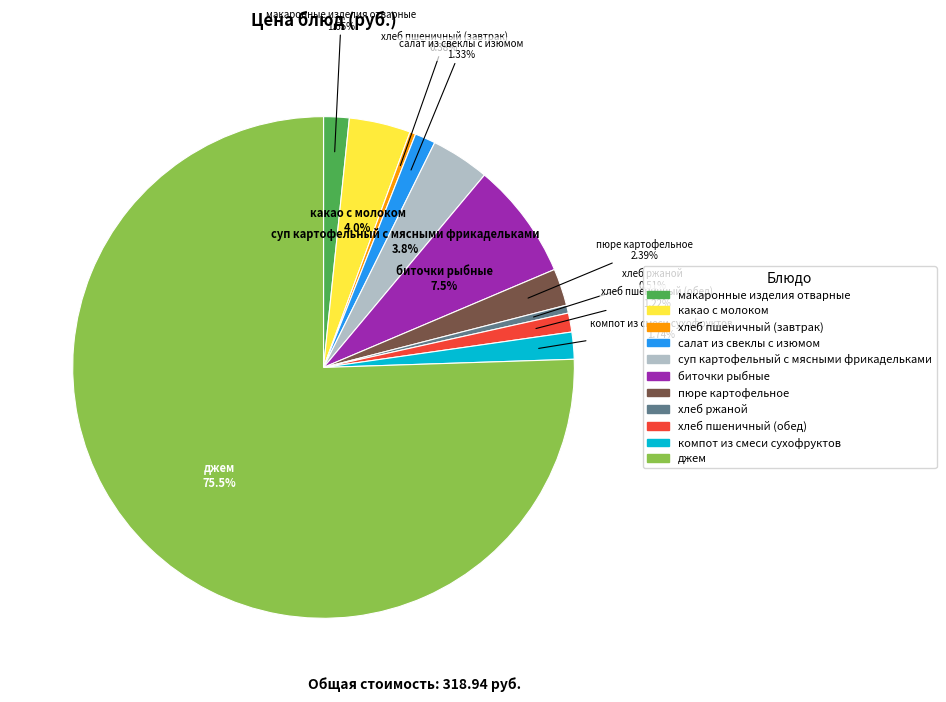

To the nearest percent, what is the combined percentage of какао с молоком and хлеб ржаной?

4%